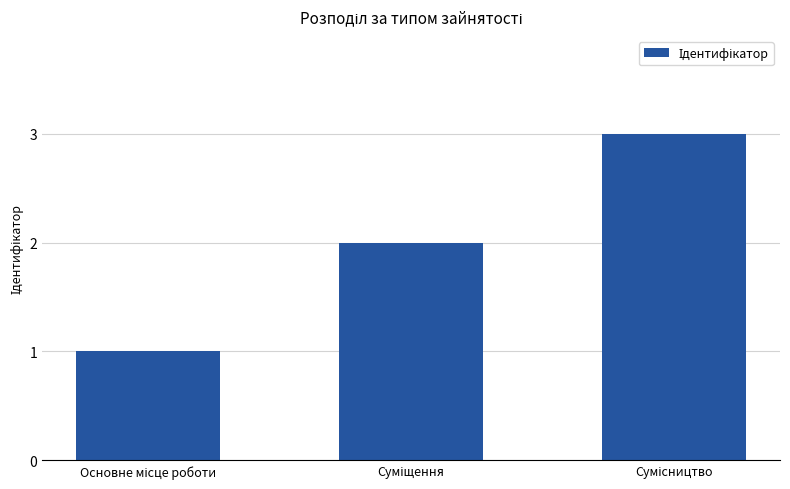

How many series are shown in this chart?

1